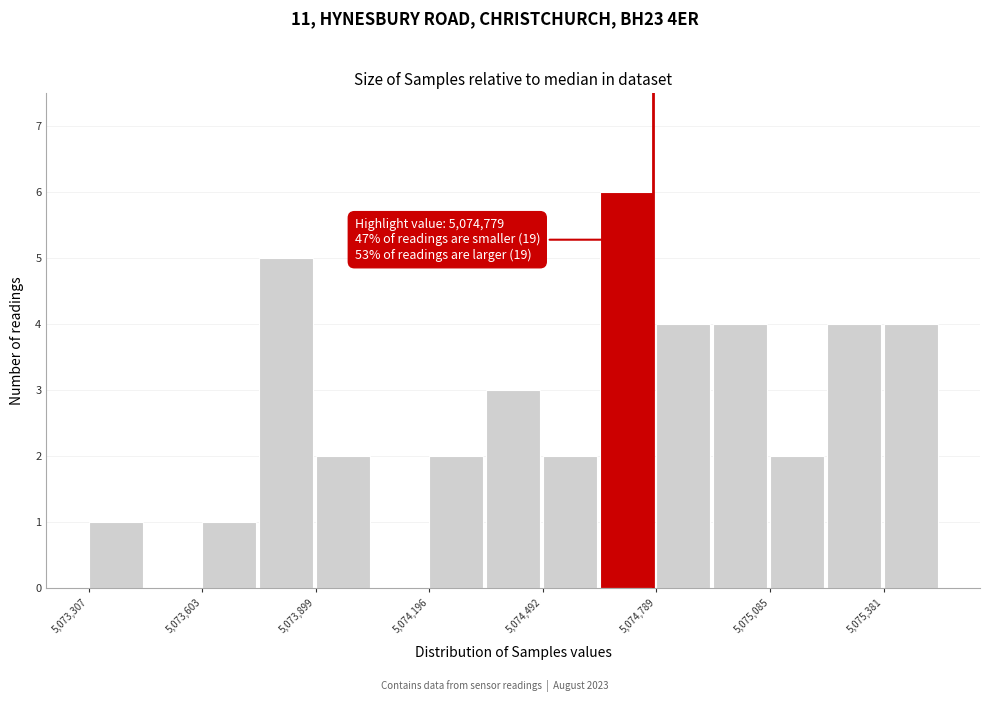

Read against the x-axis, roughly where is the centre of the tallest bar?

5074700